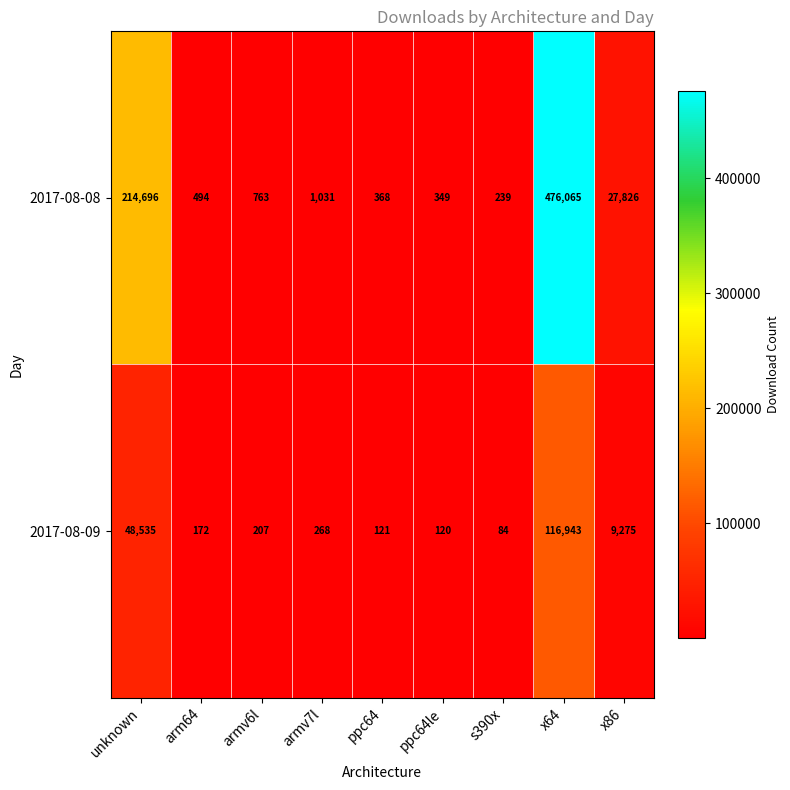

What is the spread (max minus min) of values at armv6l?

556